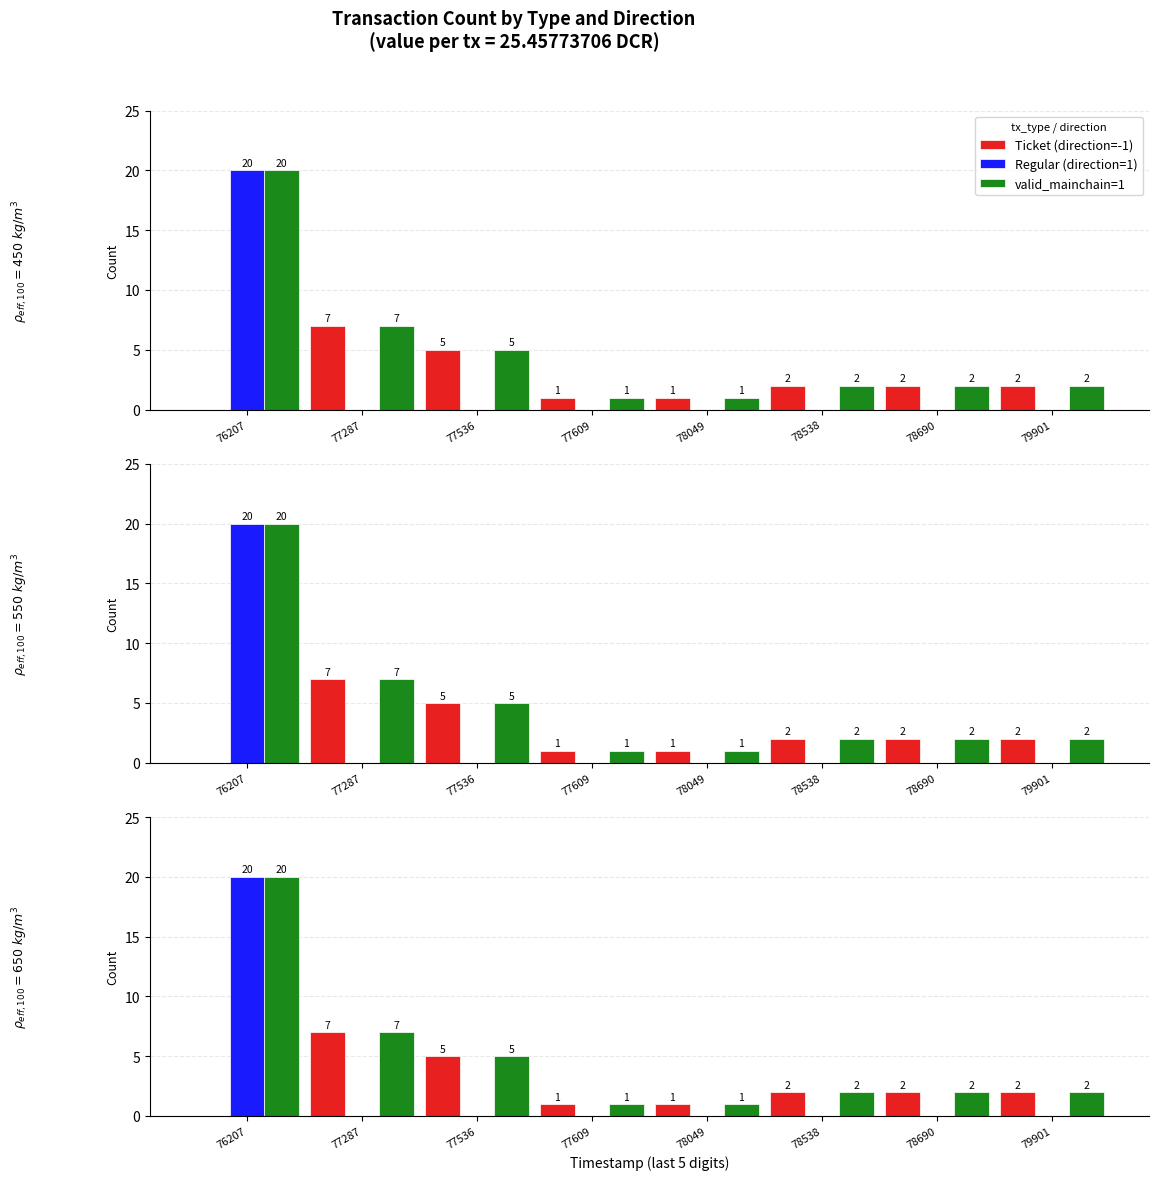

How many data points in valid_mainchain=1 are above 2?

3